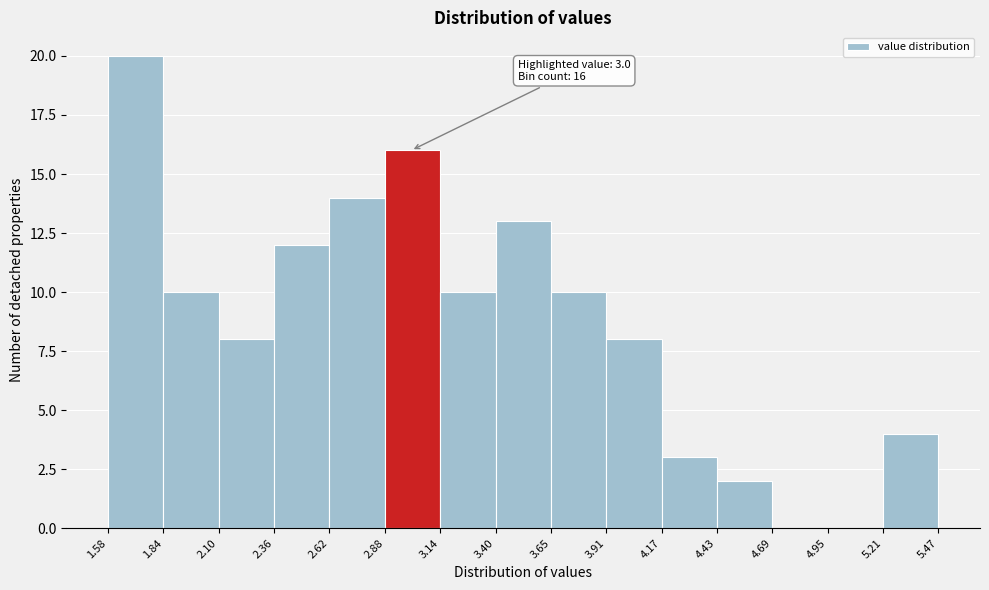

Over which range of the x-axis is the bar tallest?

1.58 to 1.84